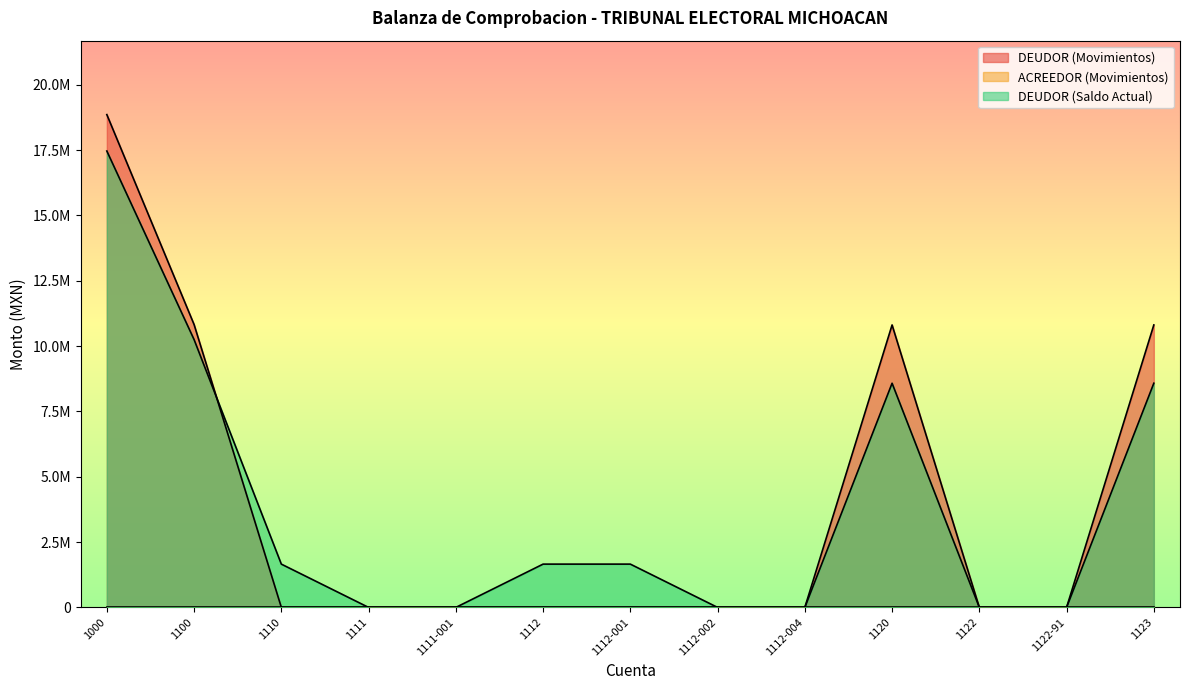

Does the chart display data point markers on the line(s)?

No